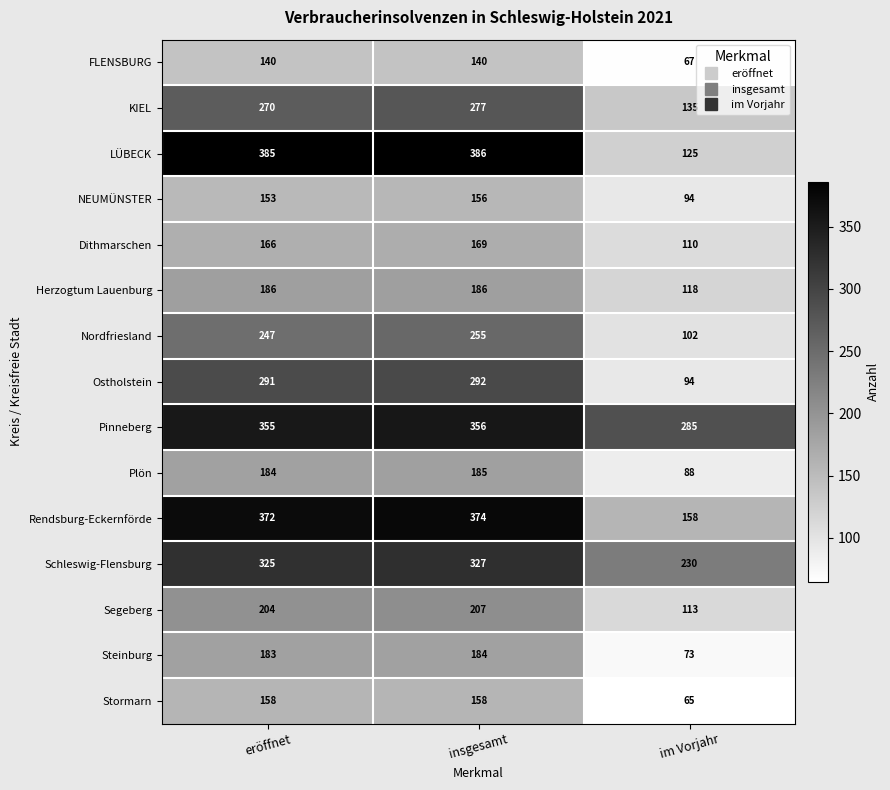

How many categories are shown in the chart?

3